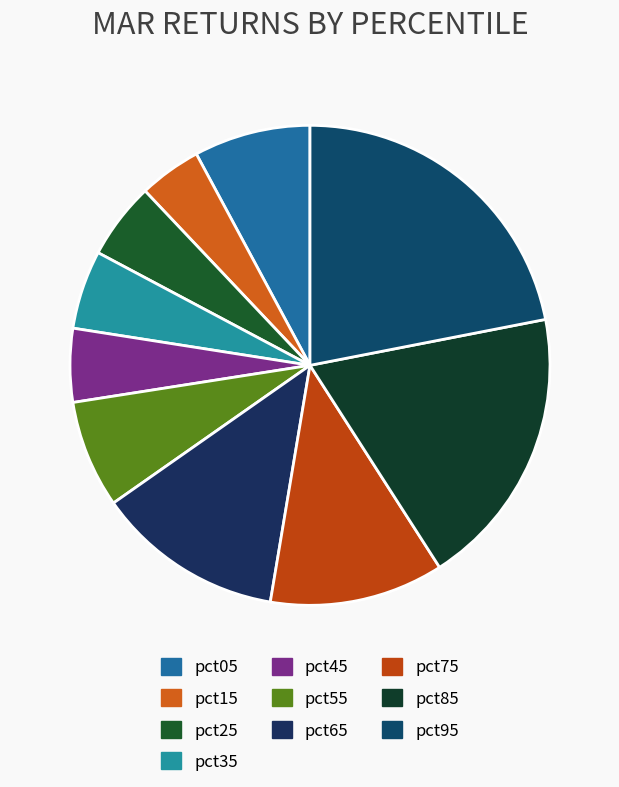

To the nearest percent, what is the average slice percentage?

10%